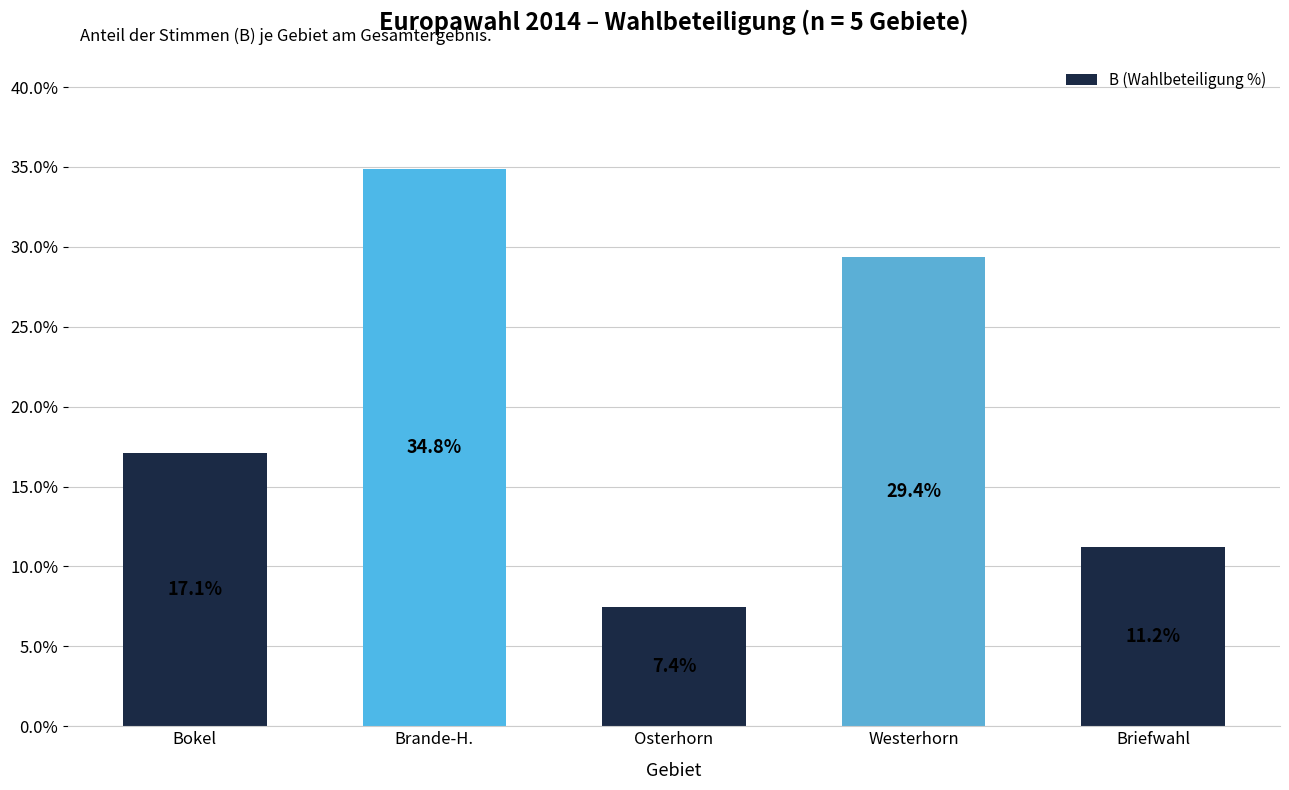

What is the label of the 4th bar from the right?

Brande-H.